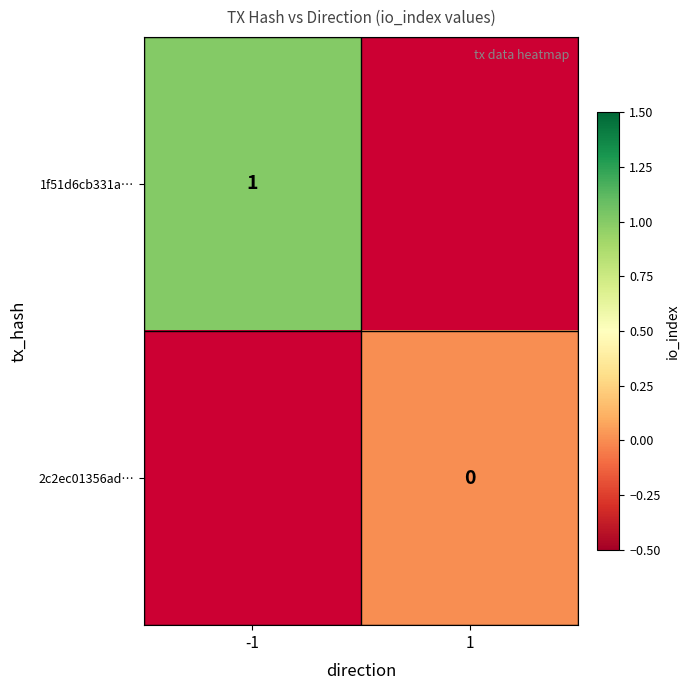

True or false: 1f51d6cb331a… has a value of 1 at -1.

True